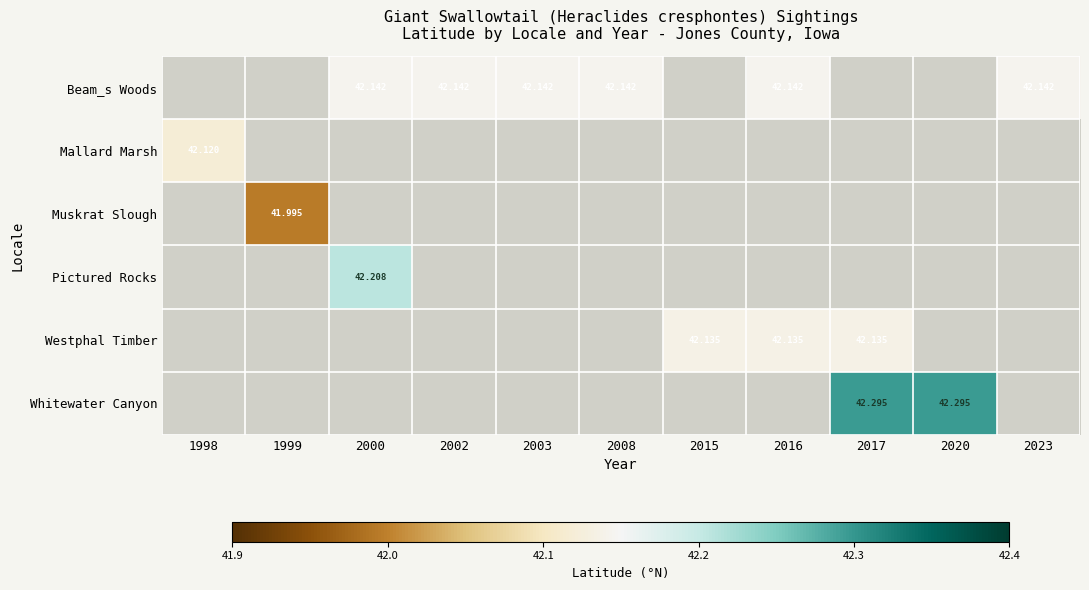

How many series are shown in this chart?

6